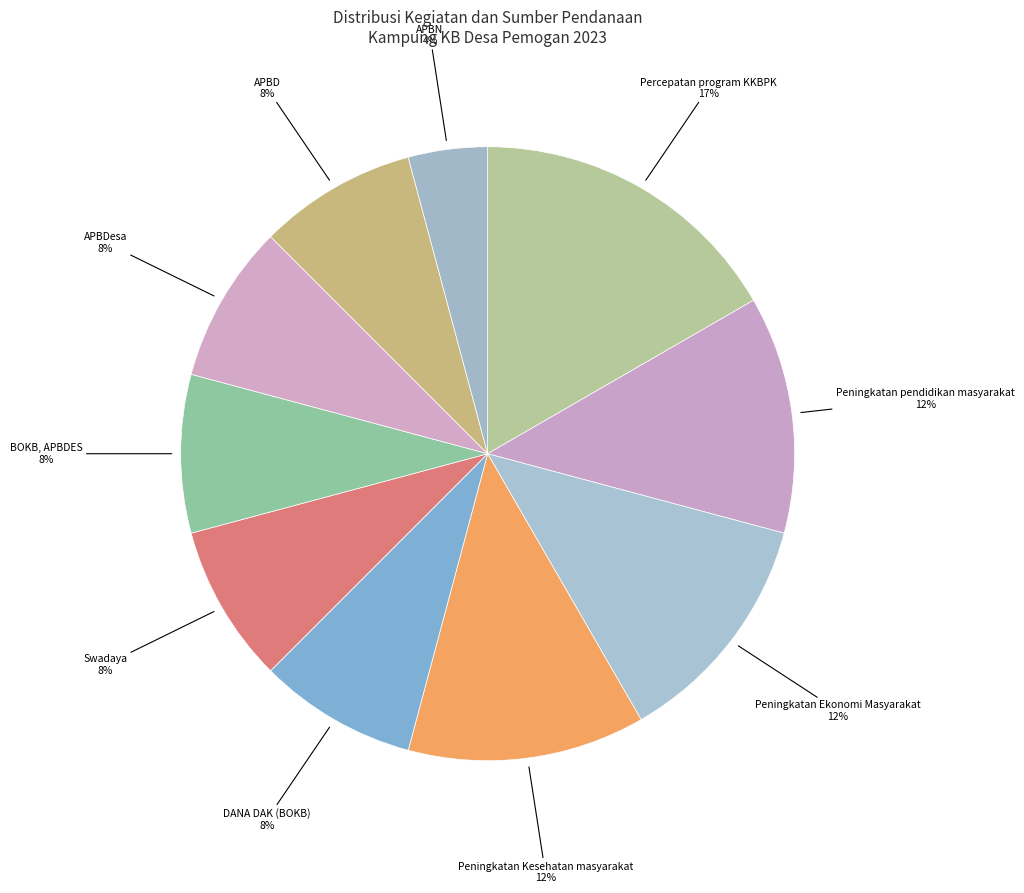

What is the largest slice in the pie chart?

Percepatan program KKBPK